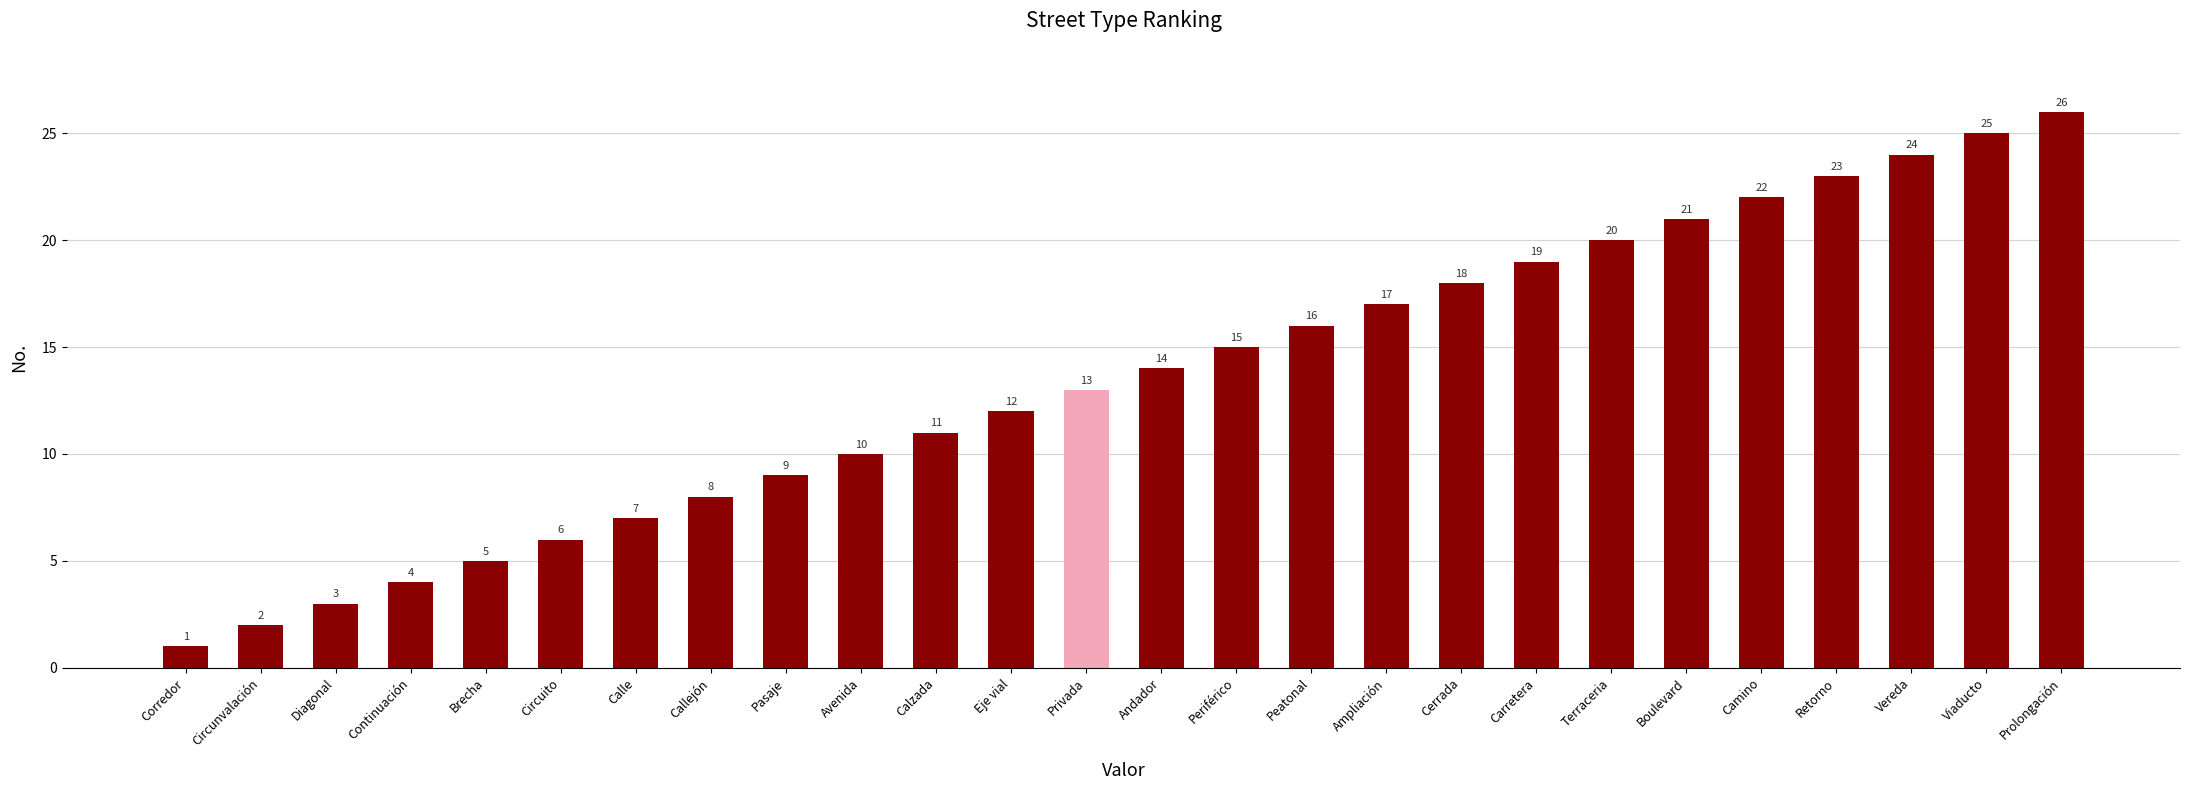

What is the average value?

14